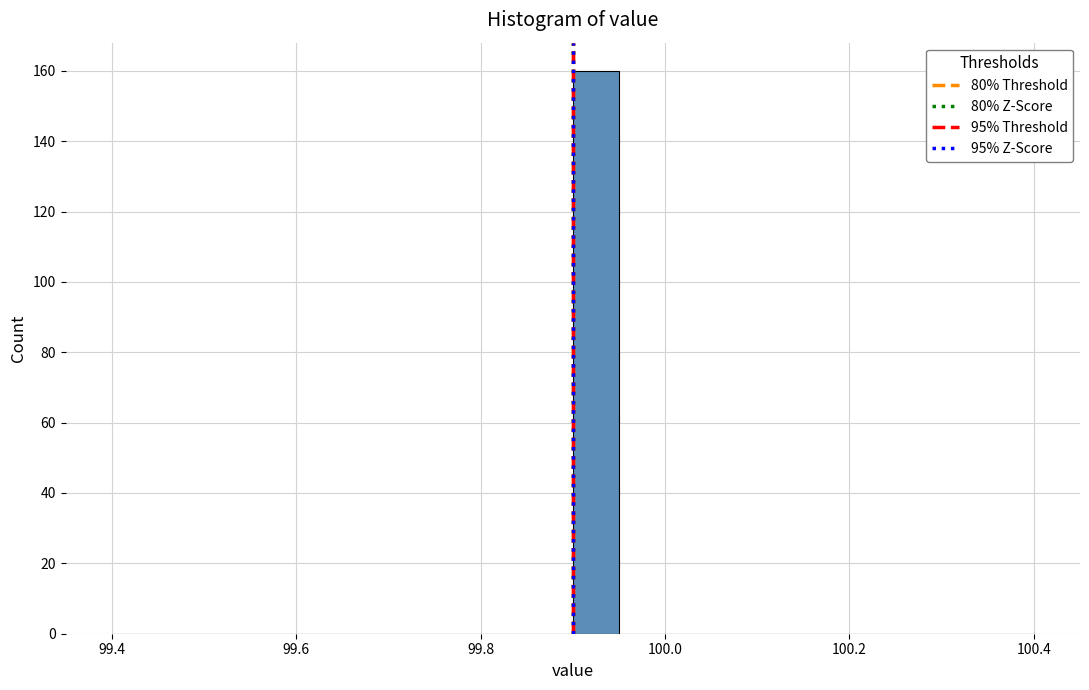

Read against the x-axis, roughly where is the centre of the tallest bar?

99.92